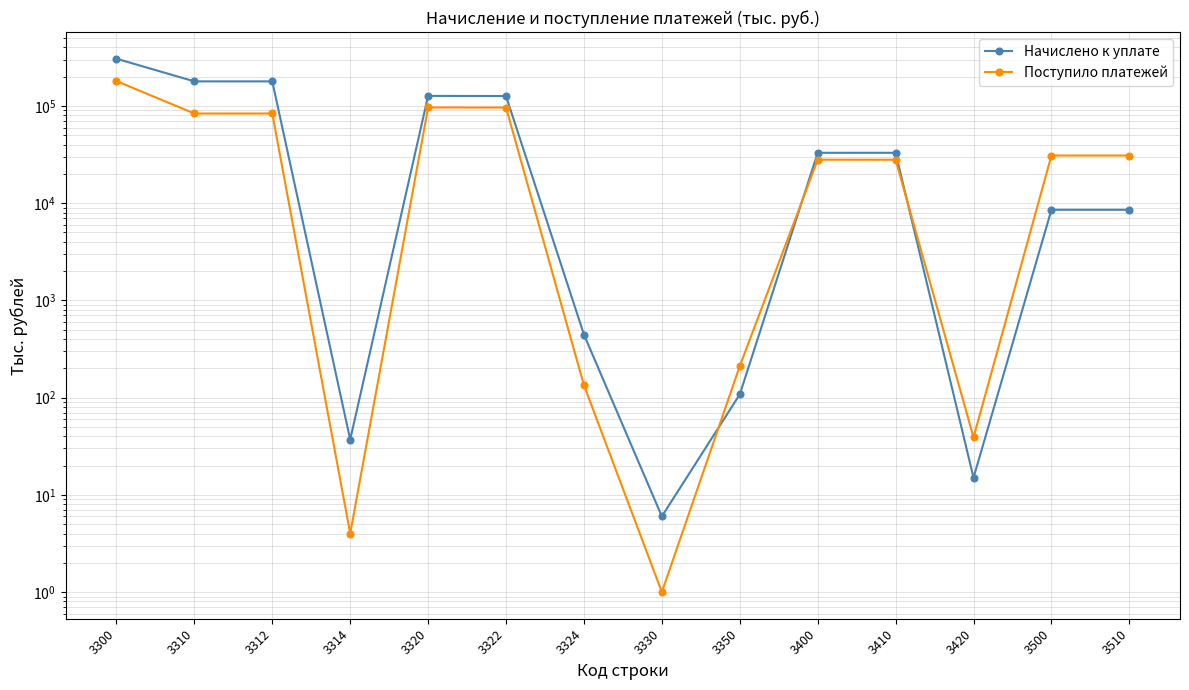

What is the highest value of the Поступило платежей series?

180432